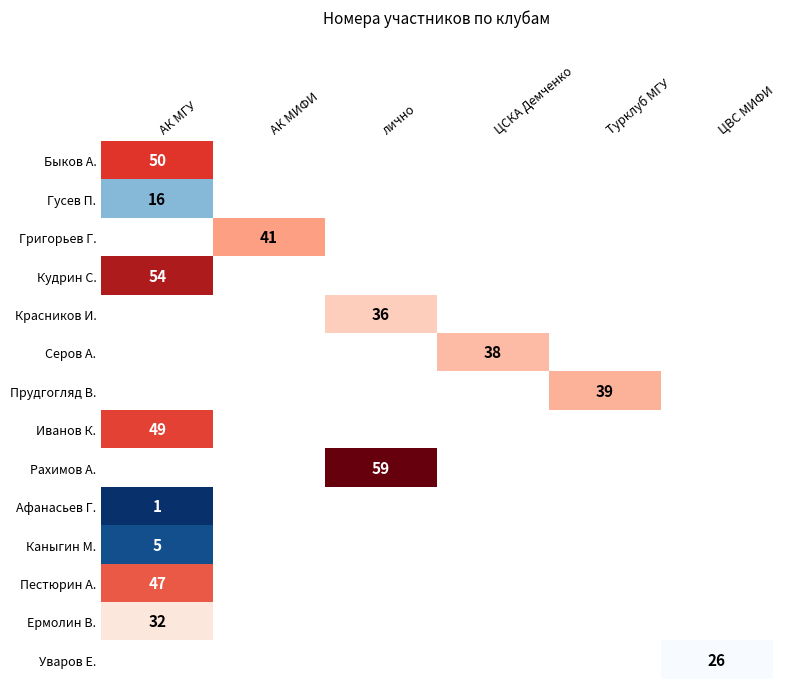

Is it true that Уваров Е. equals 26 at ЦВС МИФИ?

True